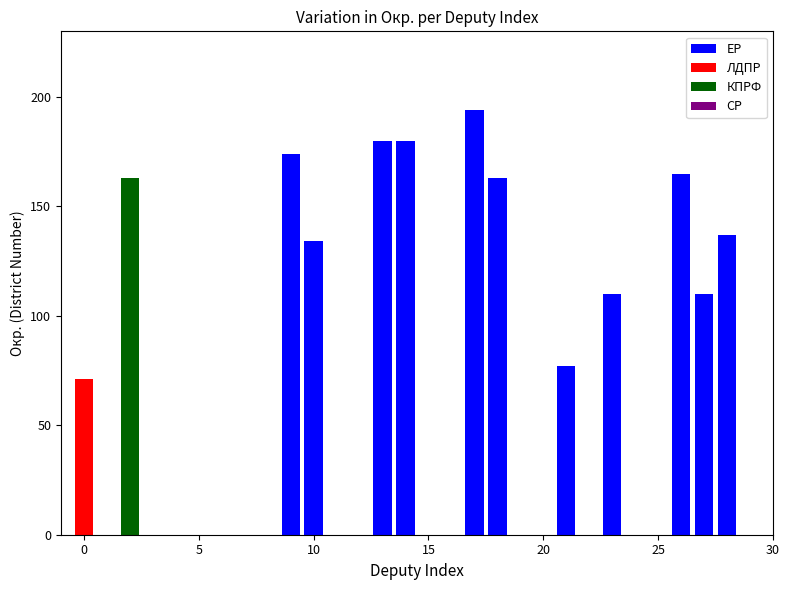

Is it true that СР equals 84 at 23?

False